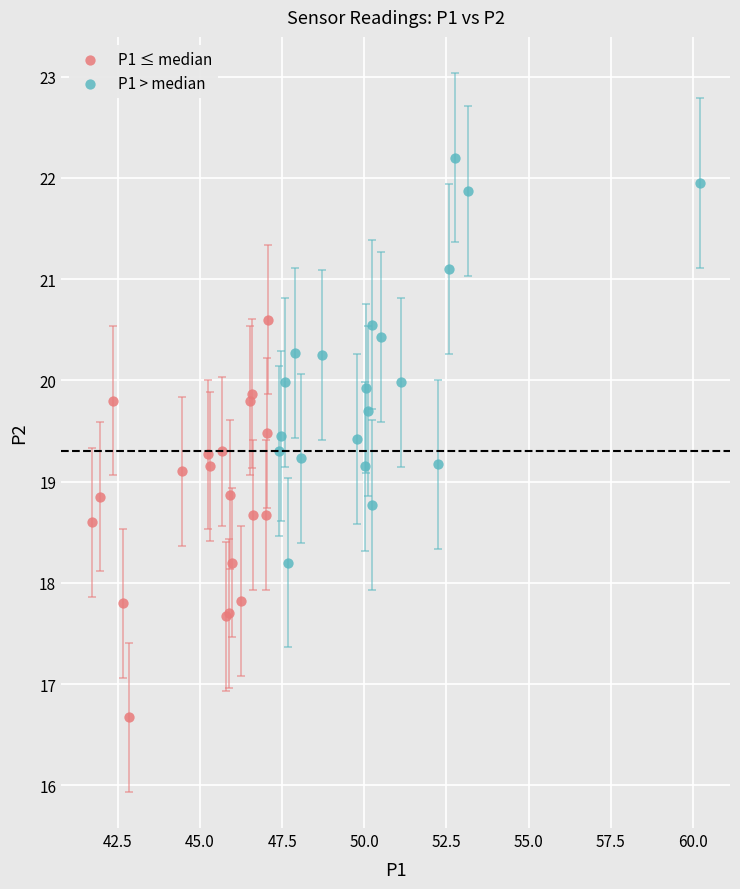

Which series contains the lowest Y value?

P1 ≤ median